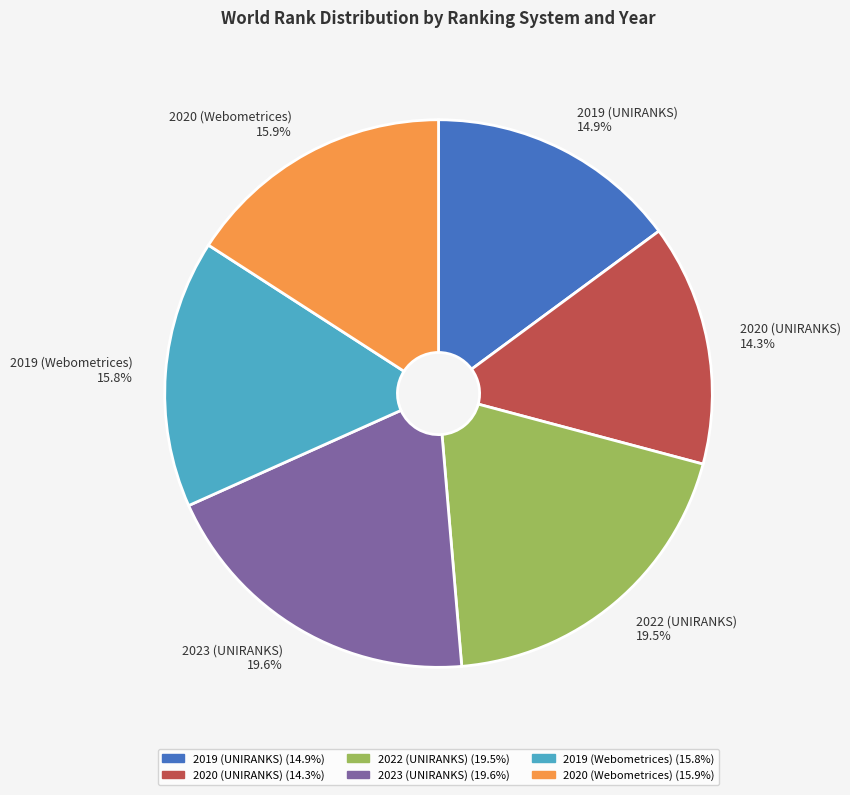

Does 2022 (UNIRANKS) represent more than half of the total?

No